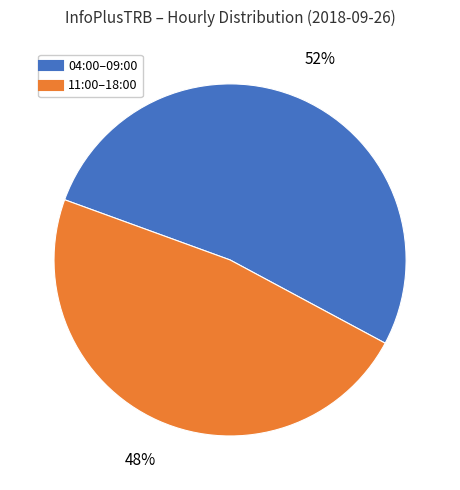

How many segments does this pie chart have?

2